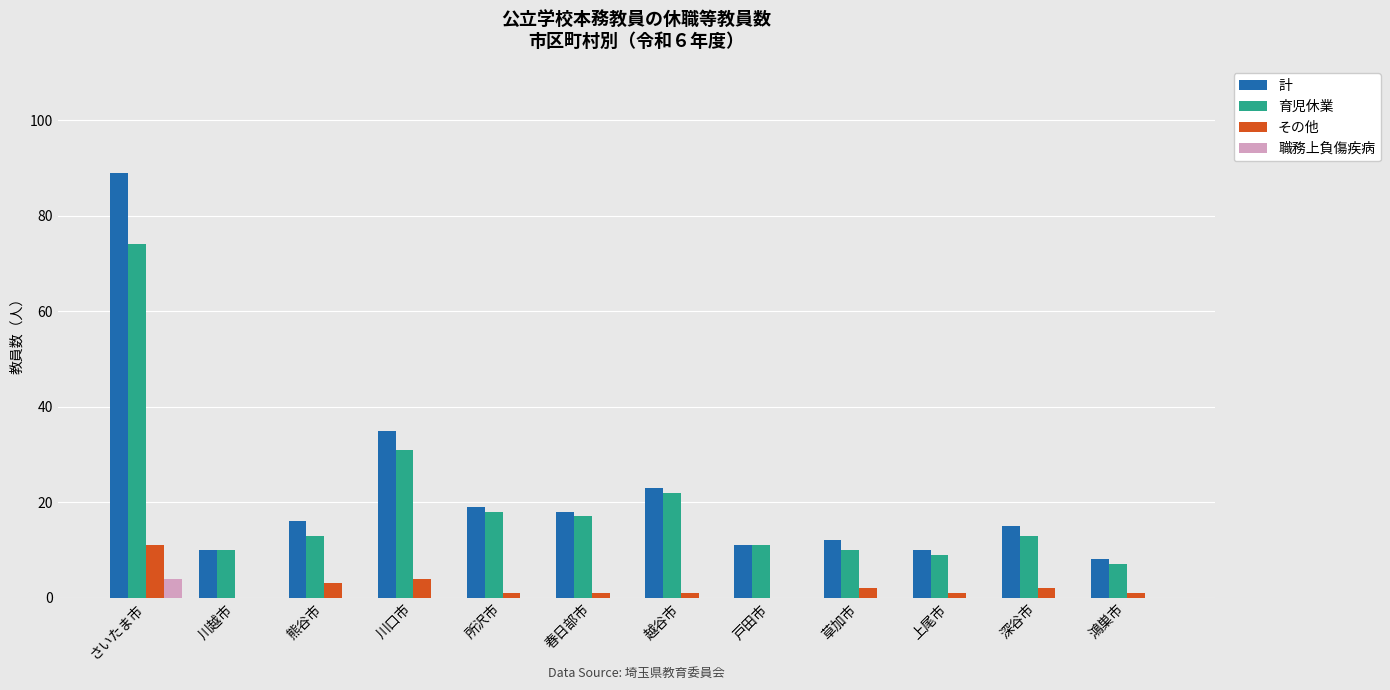

True or false: 計 has a value of 139 at さいたま市.

False